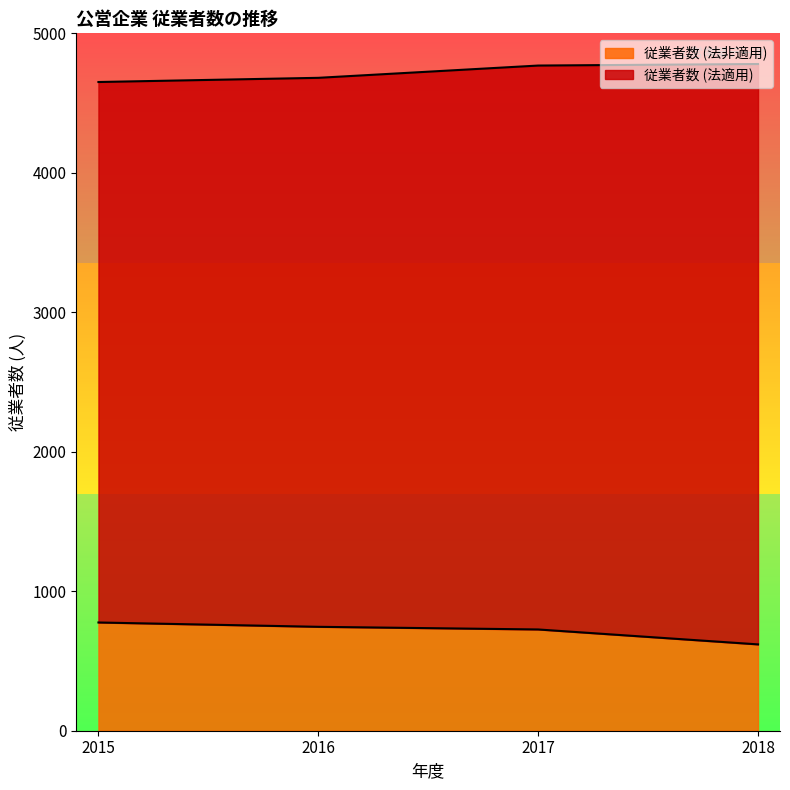

Does the chart have visible grid lines?

No